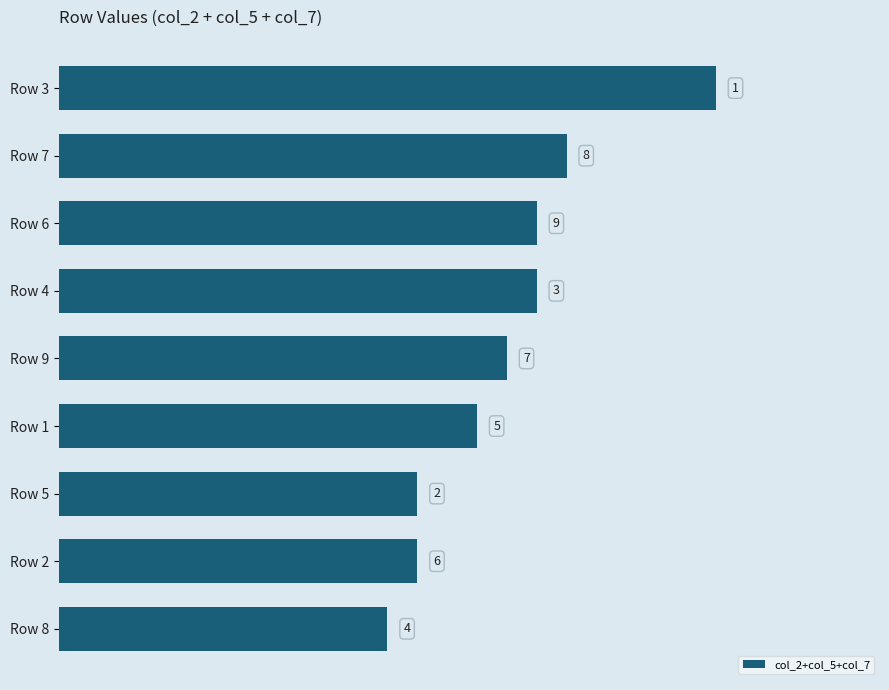

How many bars are there in total?

9